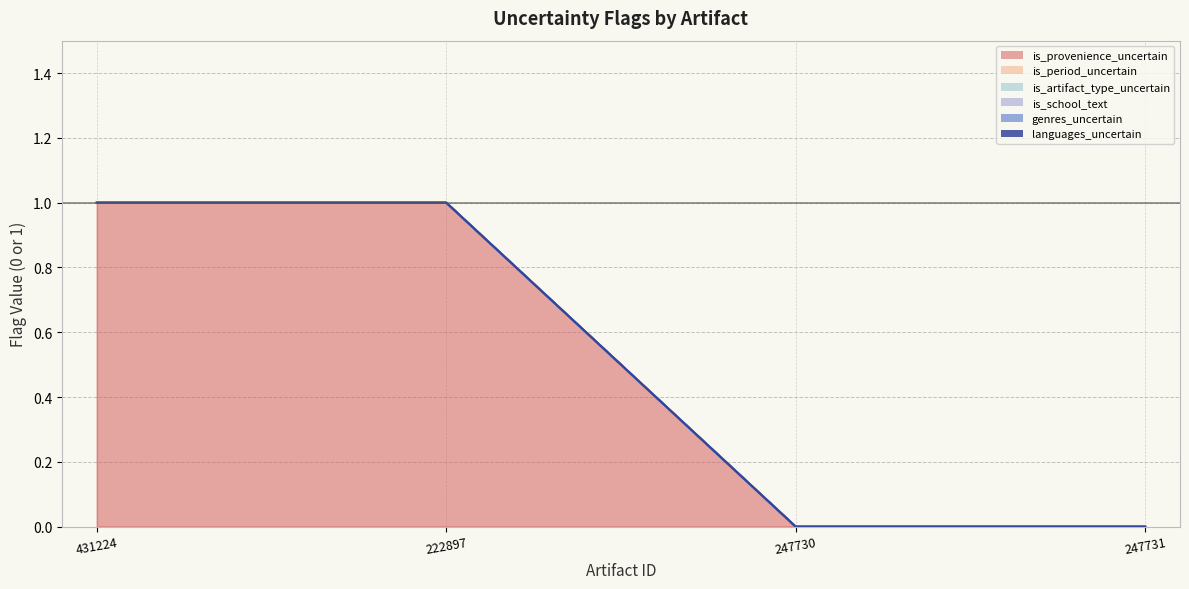

Does the chart have visible grid lines?

Yes